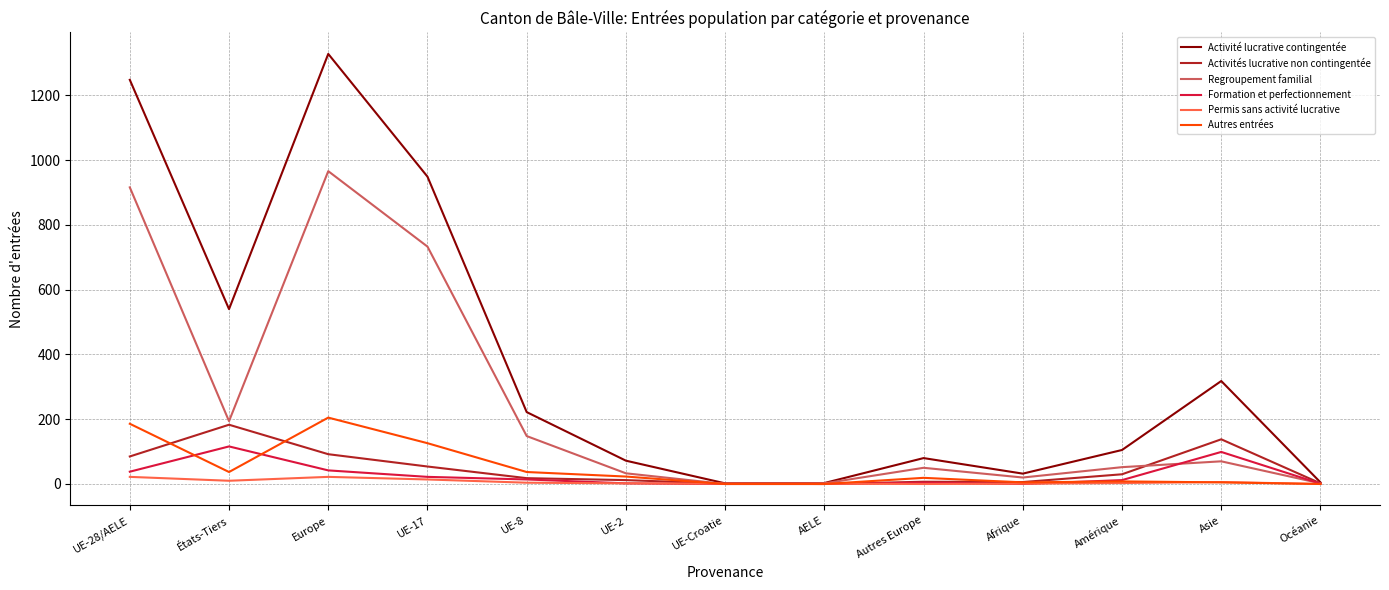

Which series has the largest total across all categories?

Activité lucrative contingentée